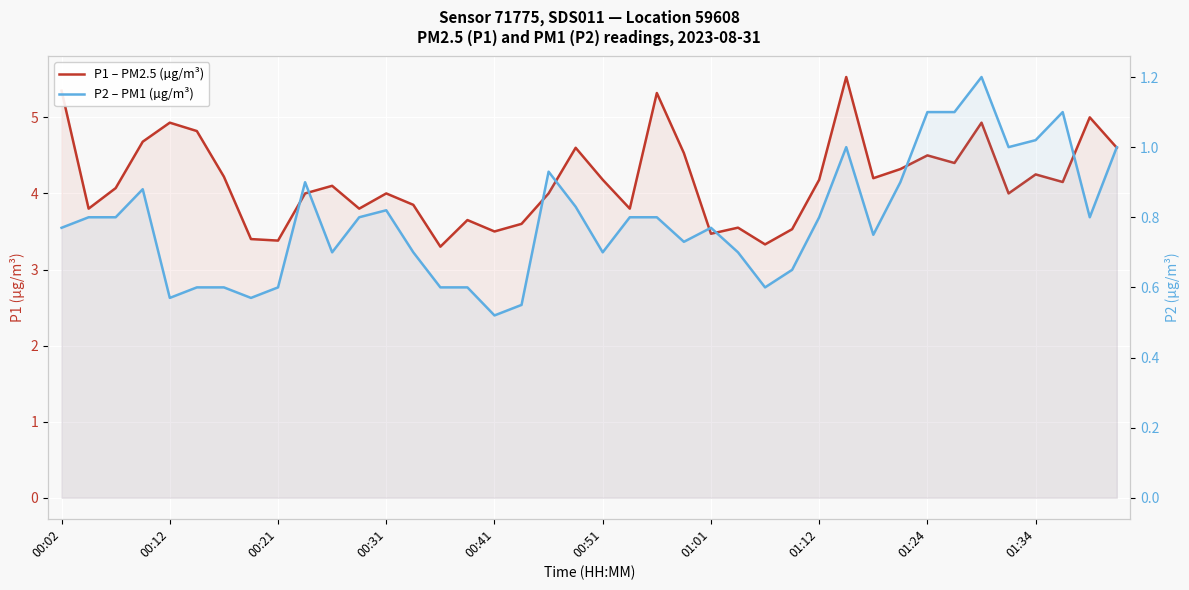

How many lines are shown in the chart?

2